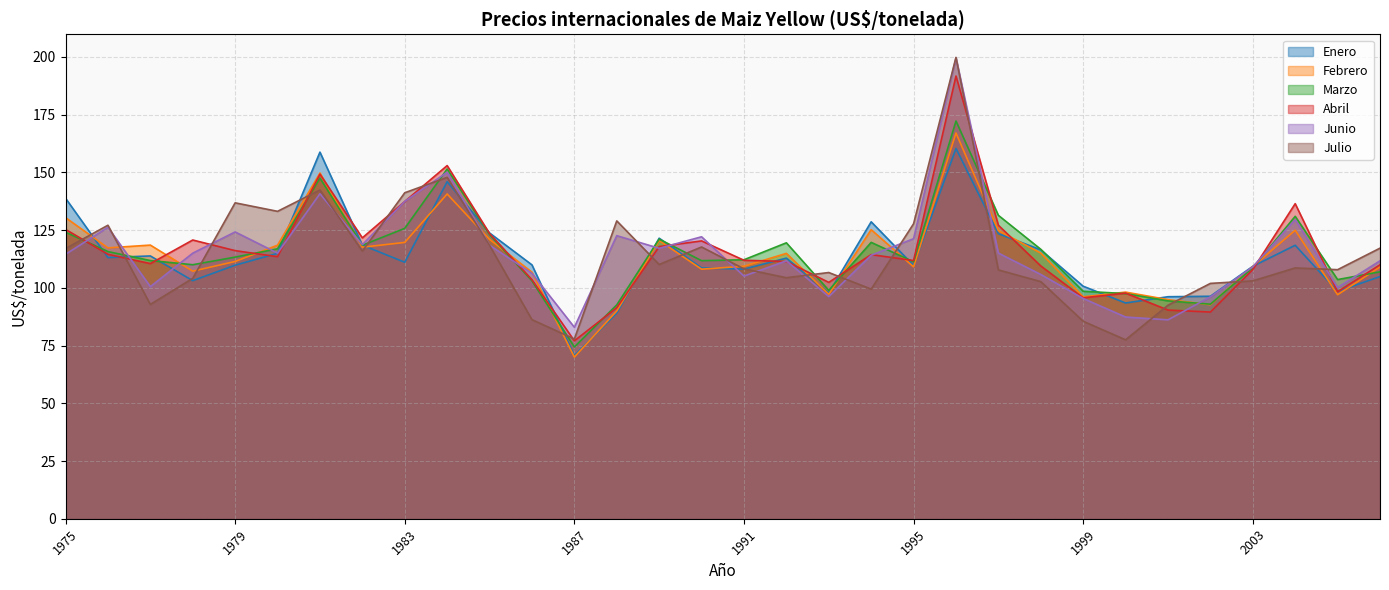

At which category is the sum across all series the highest?

1996